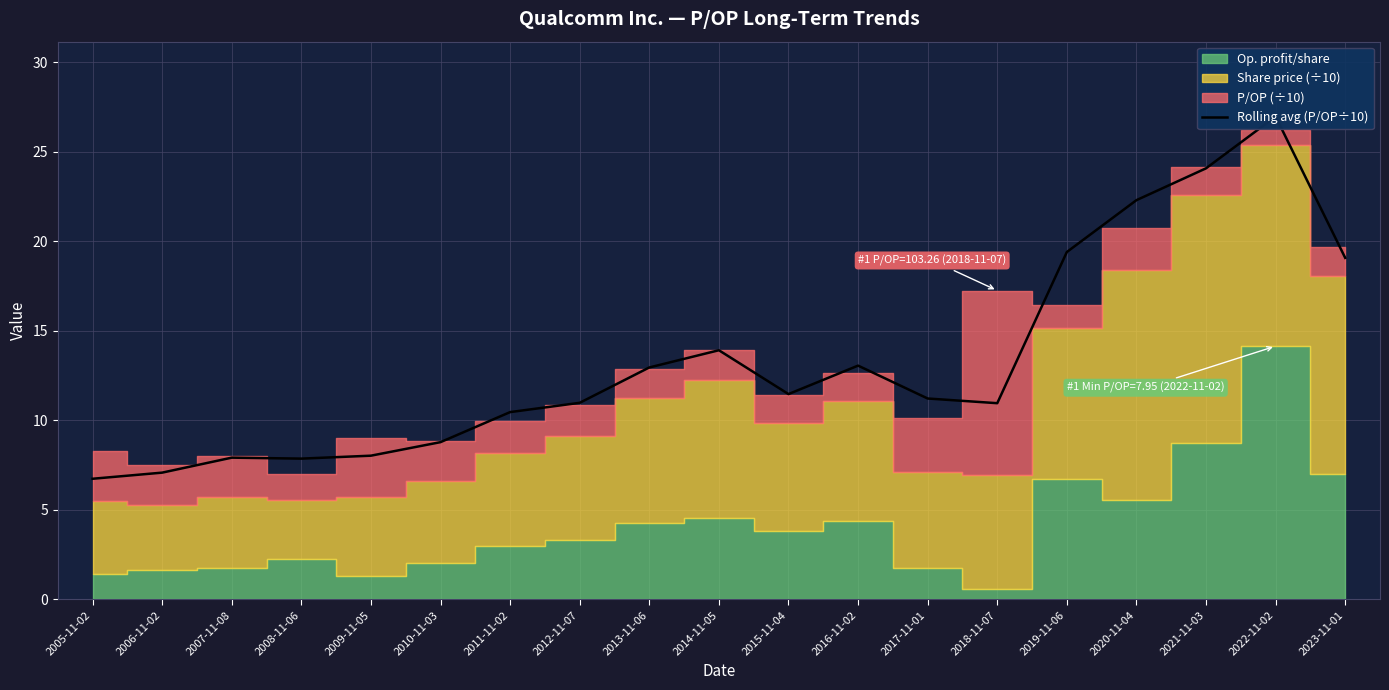

At which label is the value closest to 16?

2014-11-05